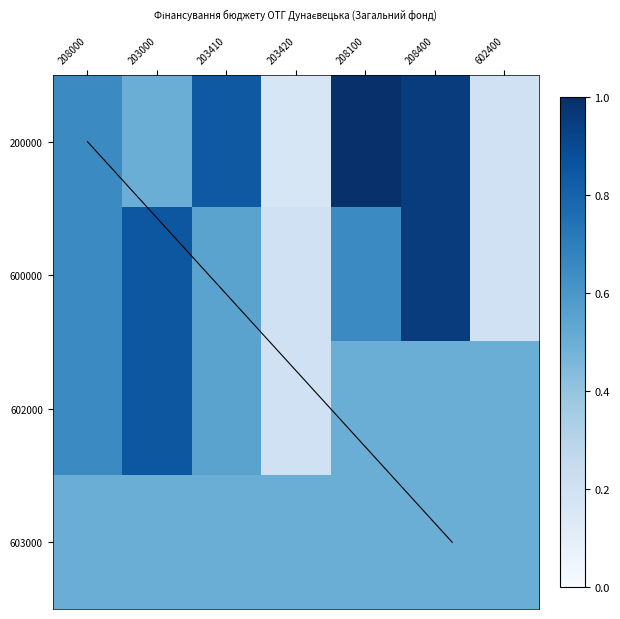

True or false: 602000 has a value of 0.8 at 602400.

False